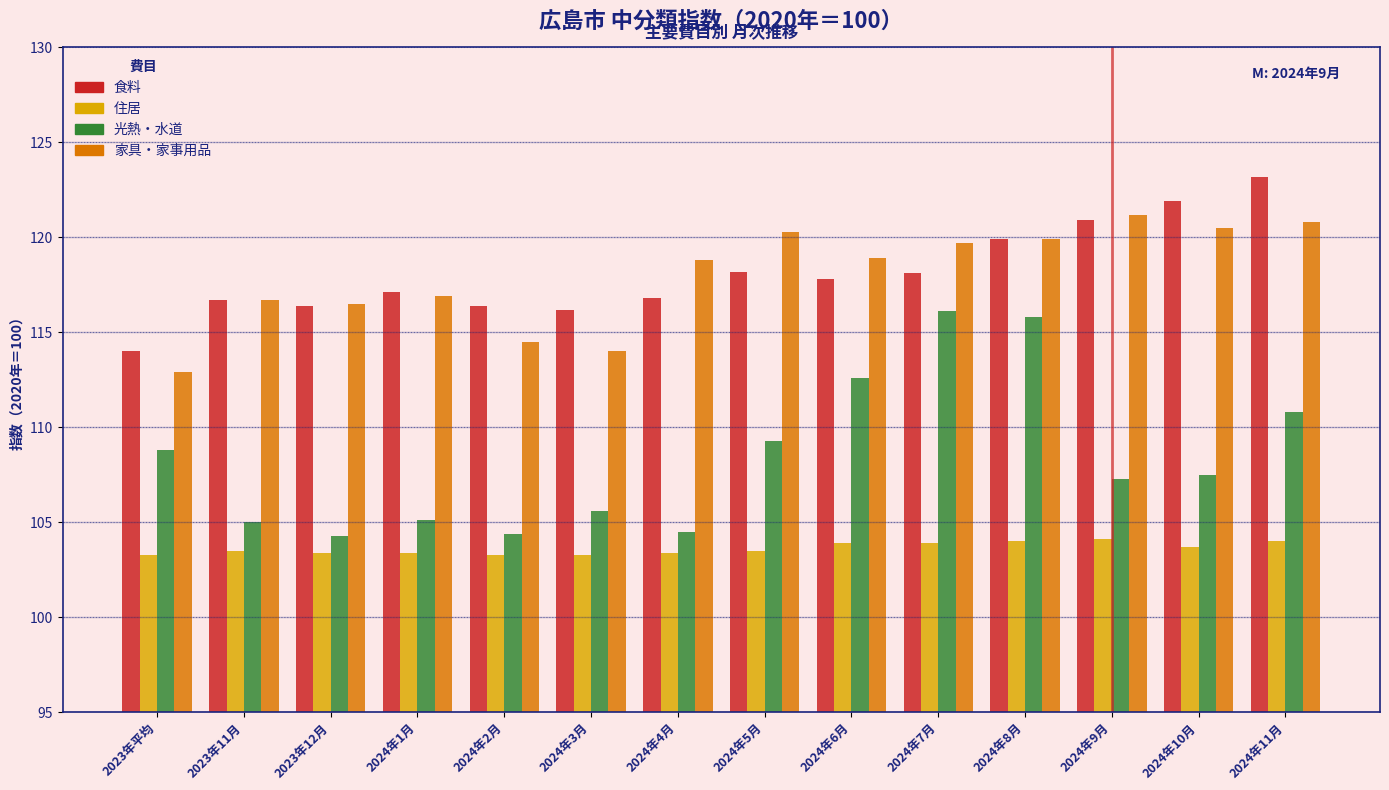

The value of 家具・家事用品 at 2024年3月 is 114.0. True or false?

True